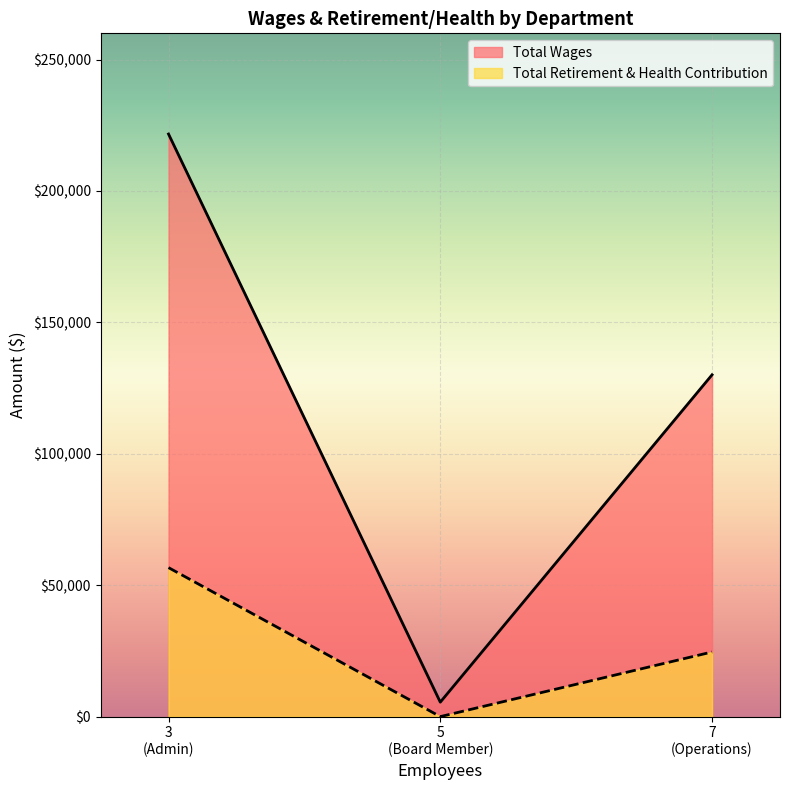

Reading left to right, what are all the values shown in this chart?

Total Wages: Admin=221688	Operations=130063	Board Member=5500
Total Retirement & Health Contribution: Admin=56695	Operations=24600	Board Member=0